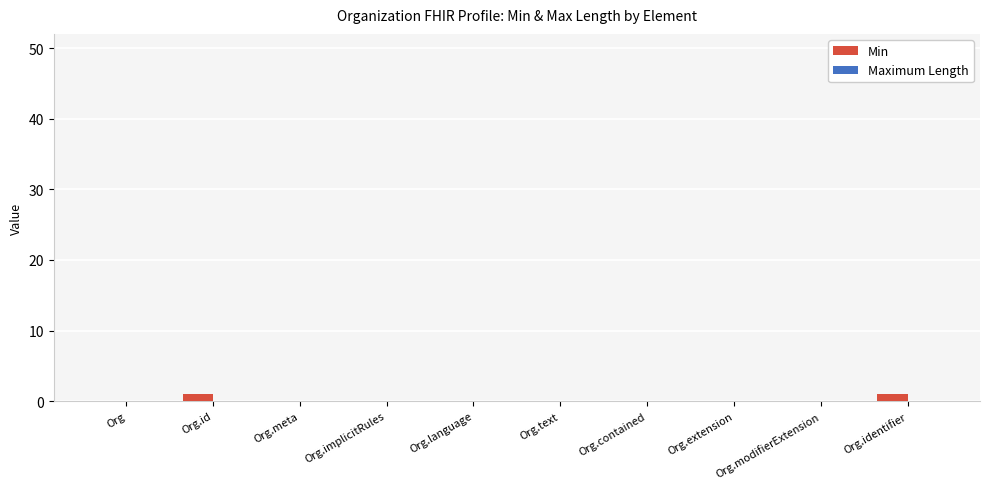

Is it true that the value at Org.contained is 0?

True